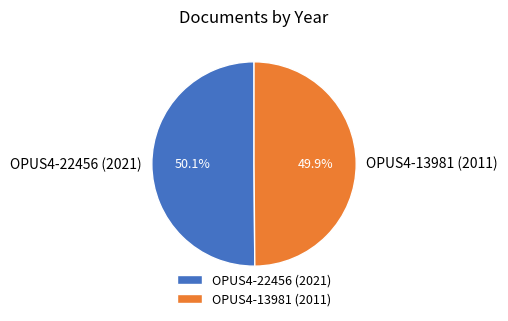

Approximately how many times larger is the value at OPUS4-13981 (2011) compared to OPUS4-22456 (2021)?

1.0